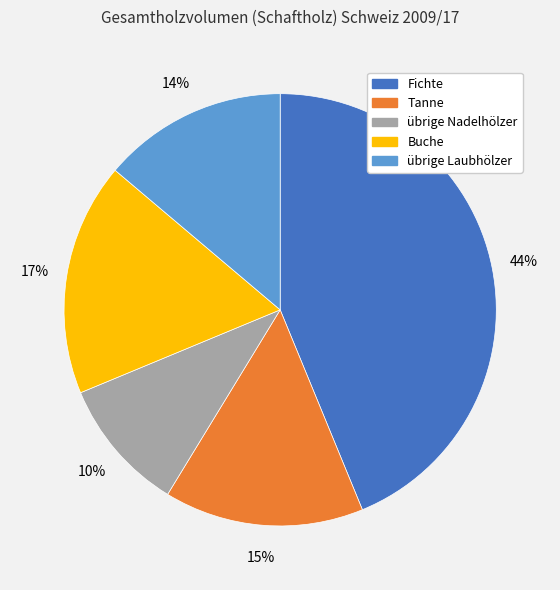

Count the number of slices in the pie.

5